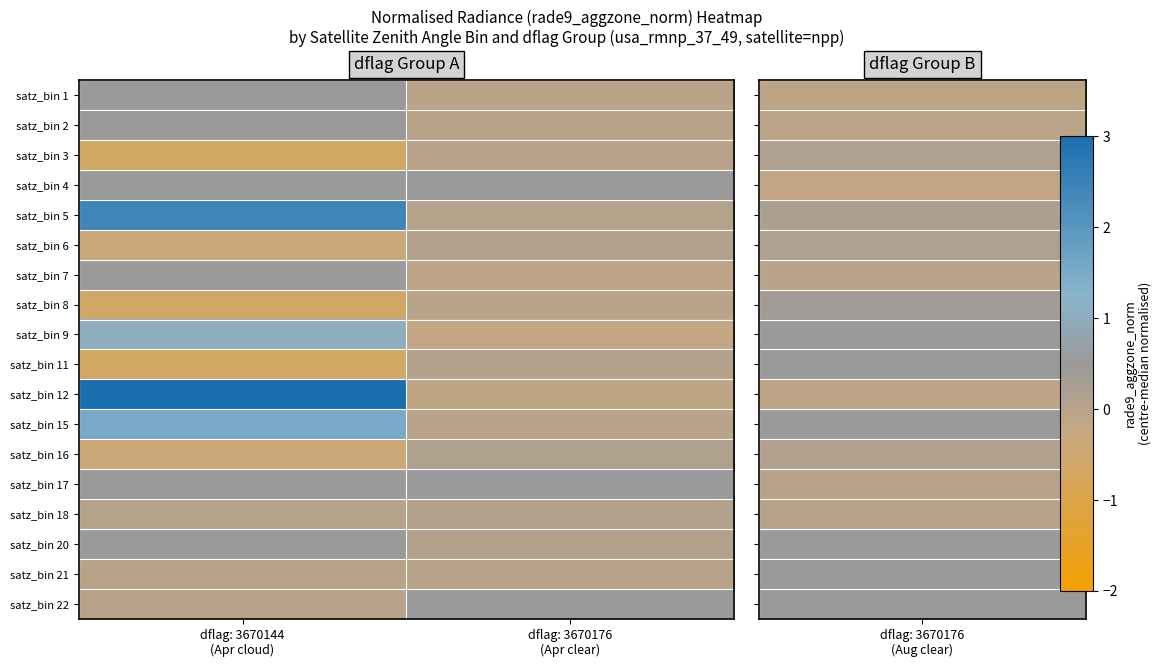

How many values in satz_bin 15 are above zero?

1